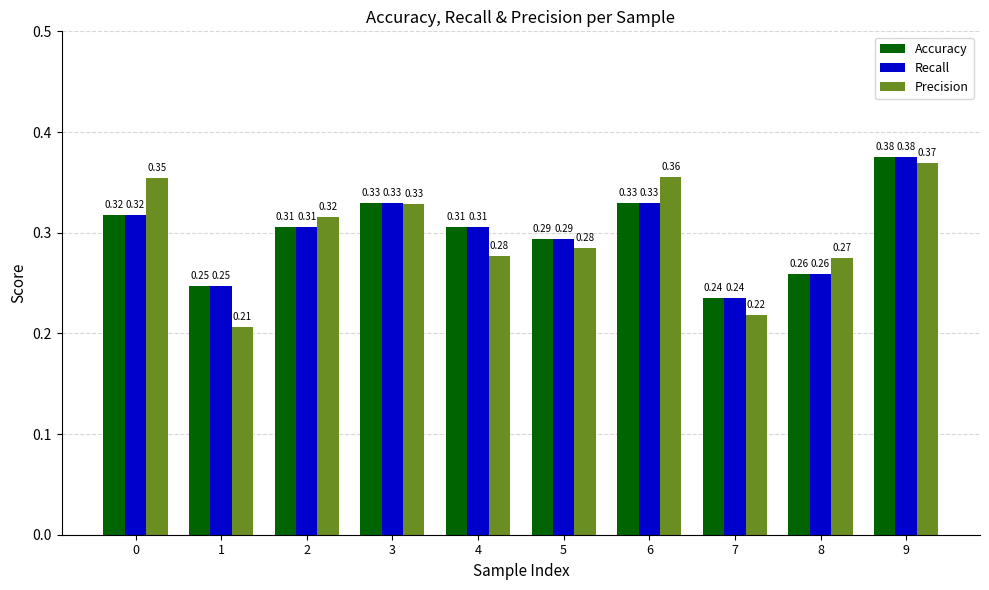

What is the sum of the Precision values at 5 and 7?

0.5